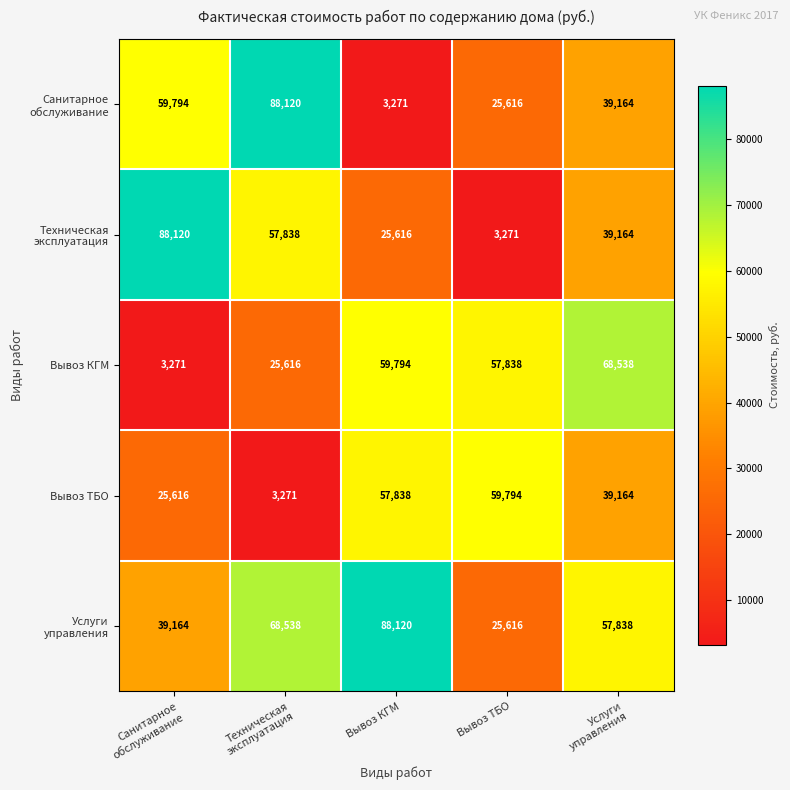

At which label does Вывоз ТБО reach its peak?

Вывоз ТБО